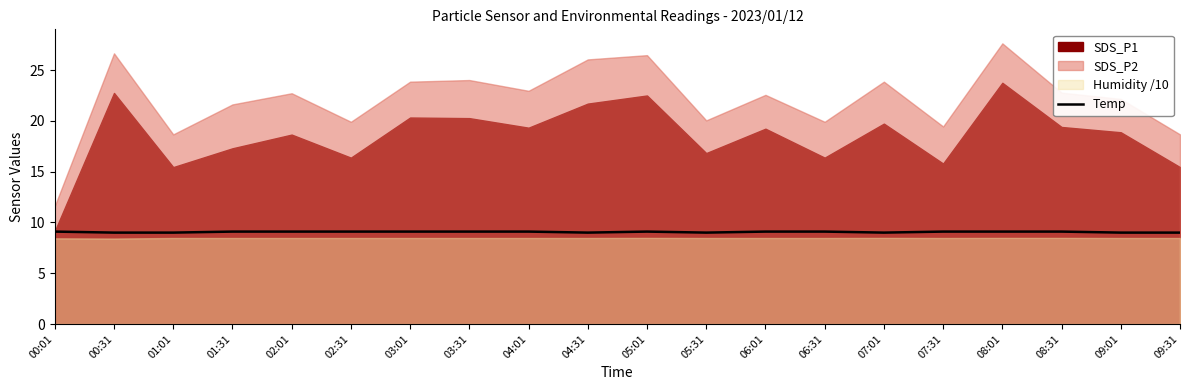

At which label is the value closest to 9?

00:31